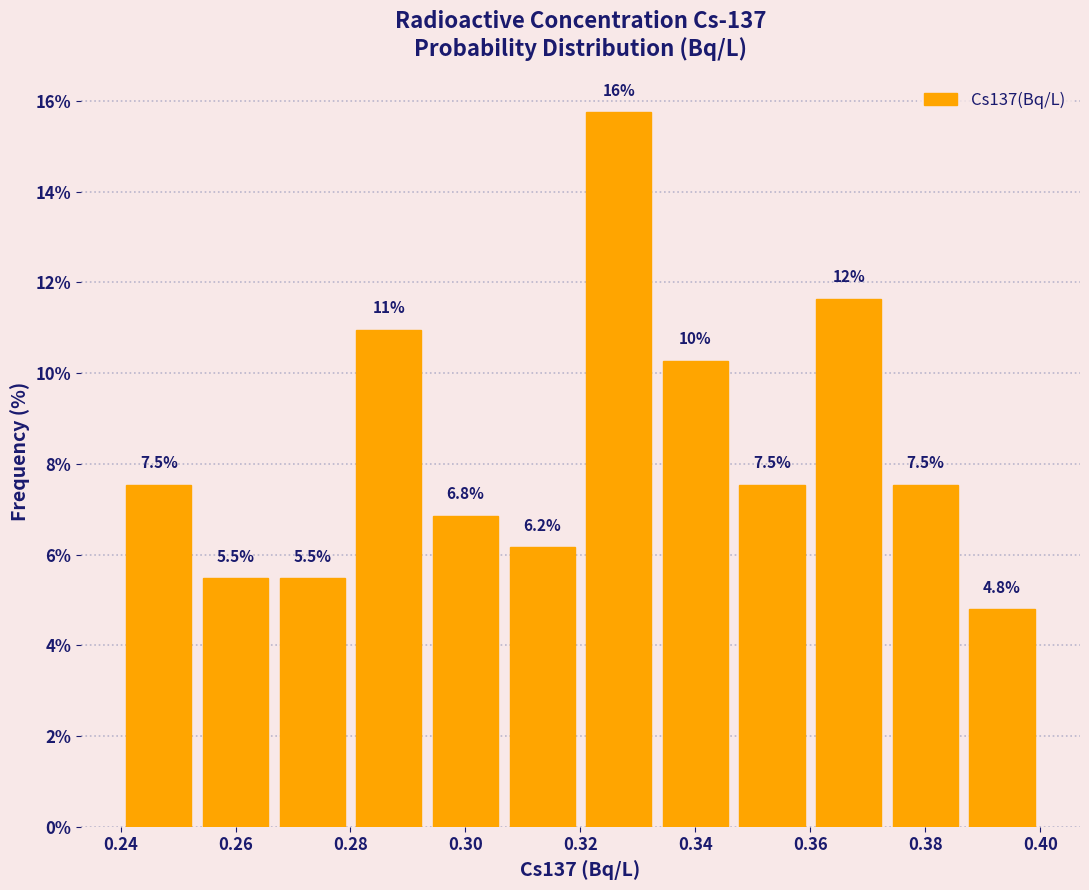

Over which range of the x-axis is the bar tallest?

0.320 to 0.334